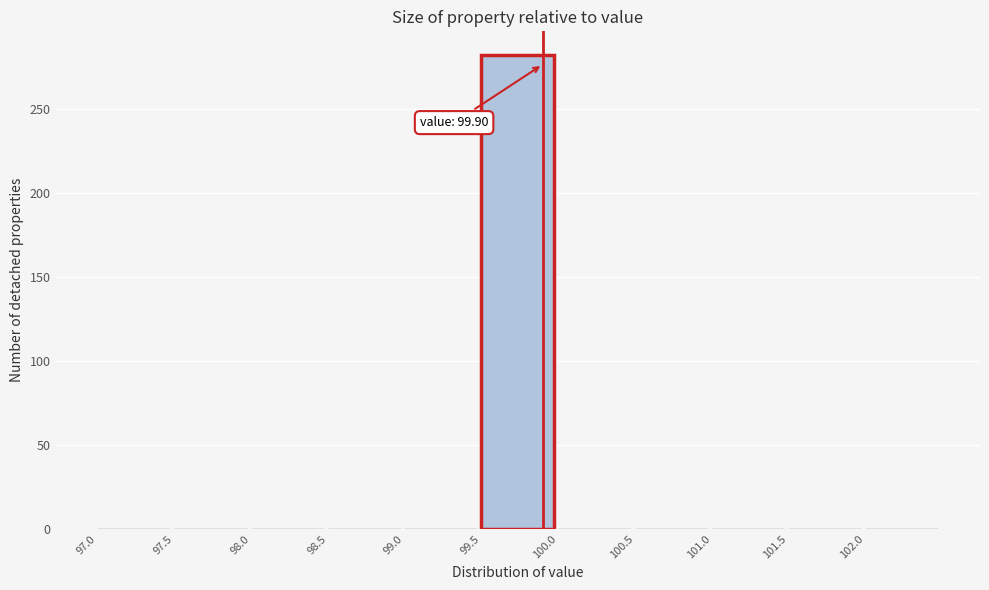

Which range on the x-axis has the tallest bar?

99.5 to 100.0